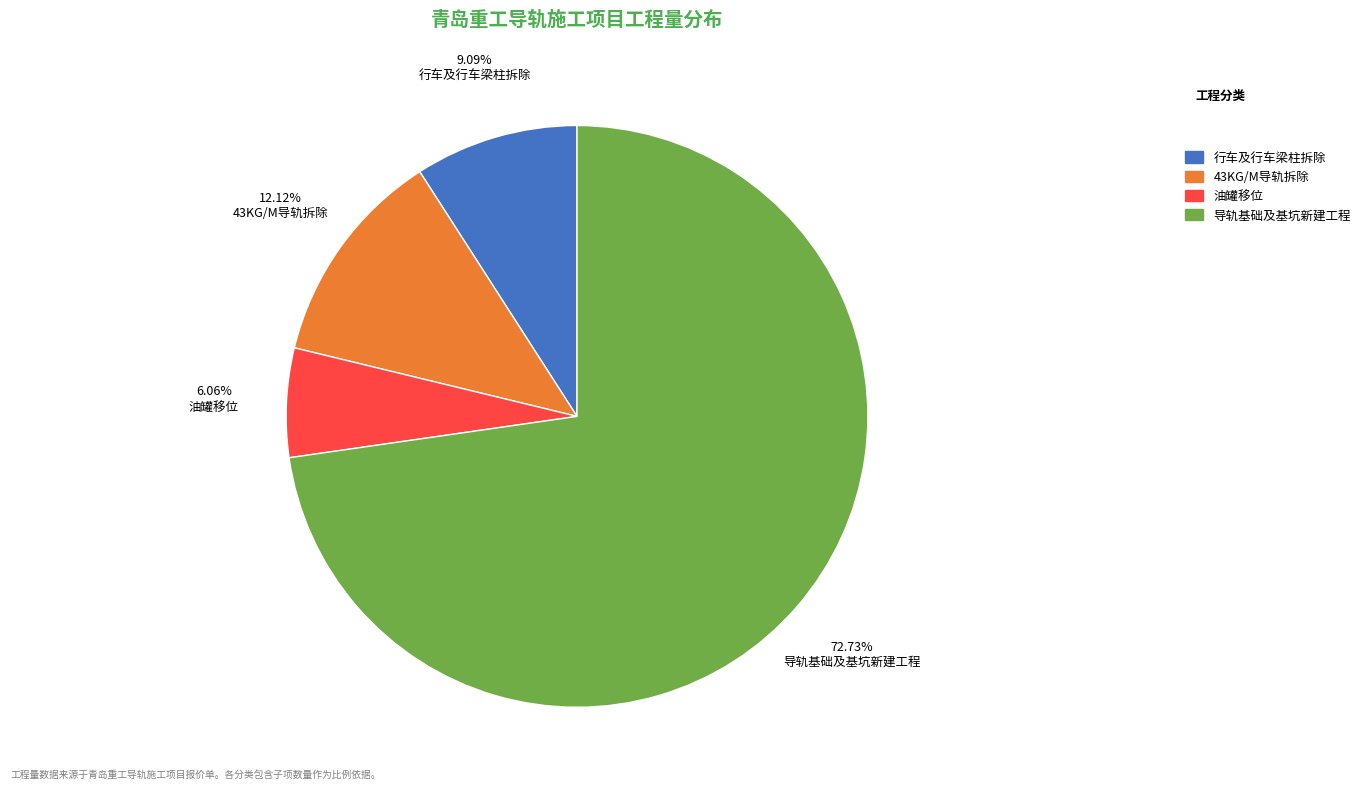

To the nearest percent, what is the average slice percentage?

25%